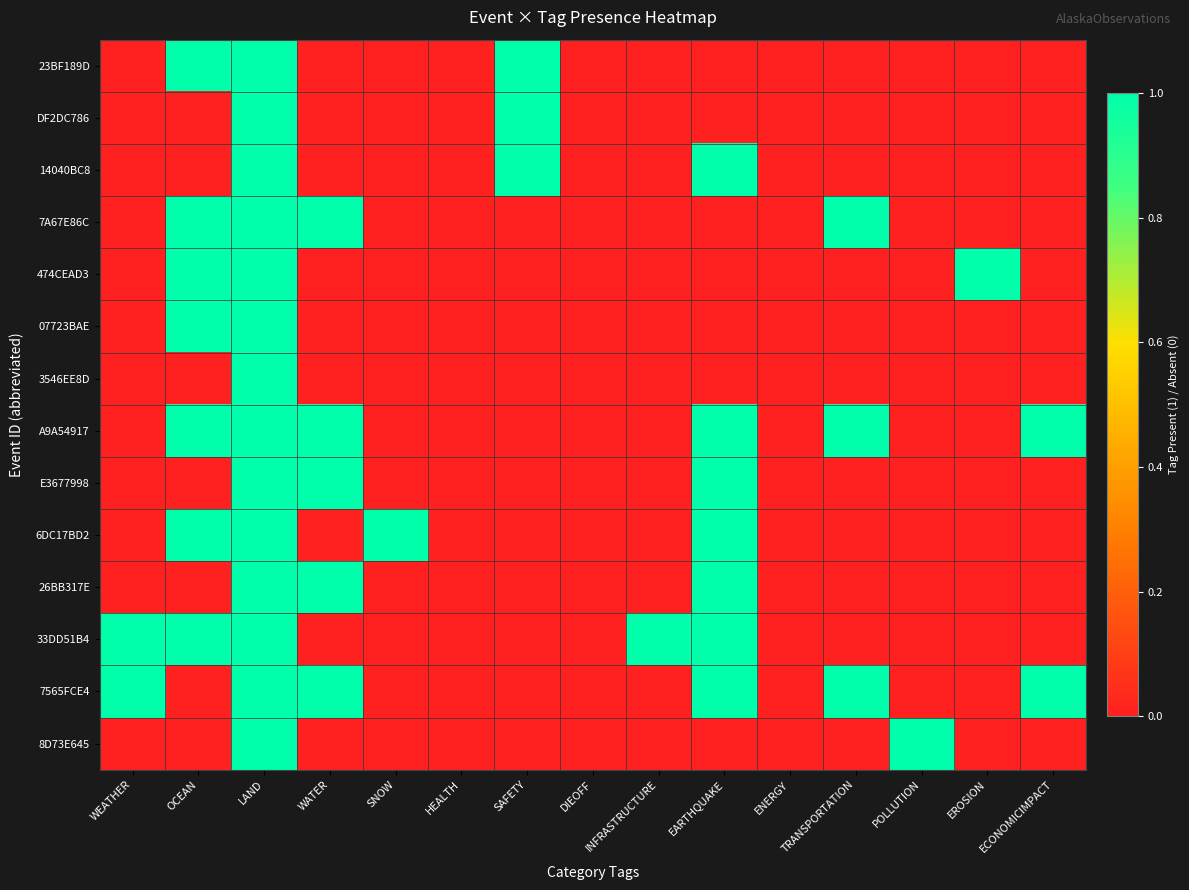

Count the number of data series in this chart.

14